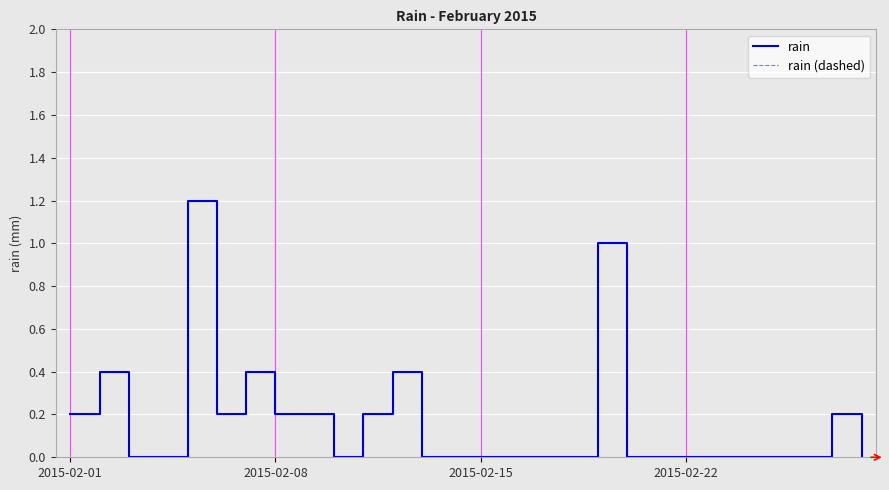

Does the chart have visible grid lines?

Yes